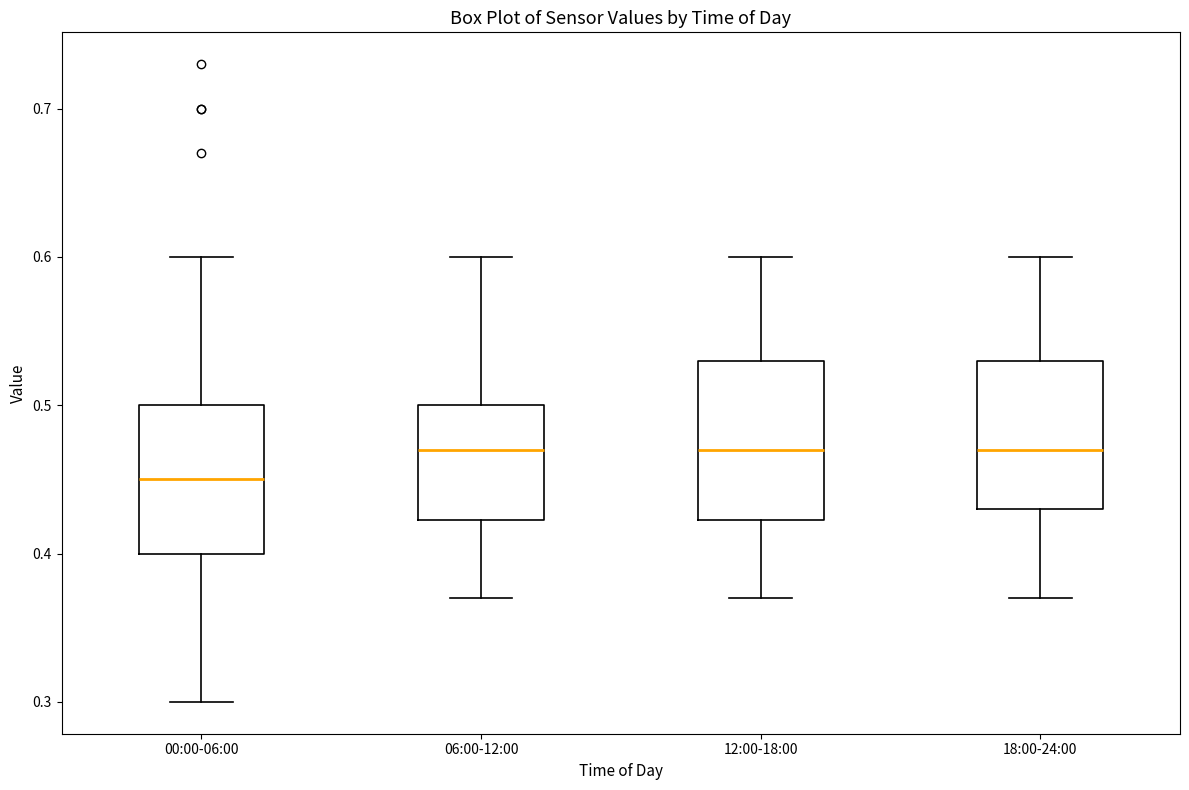

Where does the median line of the box for 18:00-24:00 sit on the y-axis? The values are not printed on the chart, so give them approximately, as read against the axis.

0.47